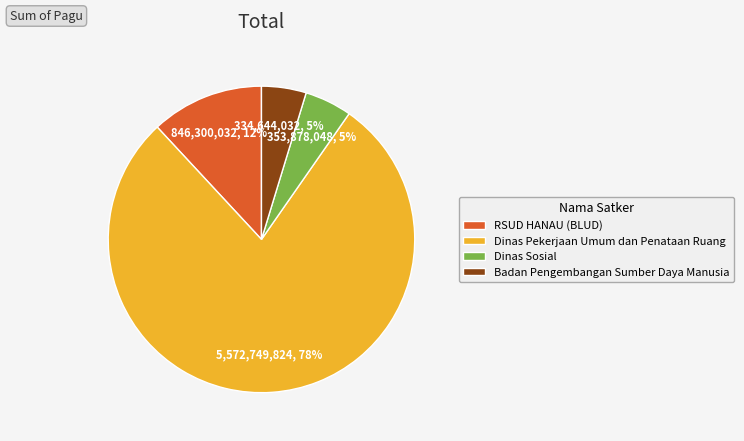

Does Dinas Sosial account for over 50% of the chart?

No